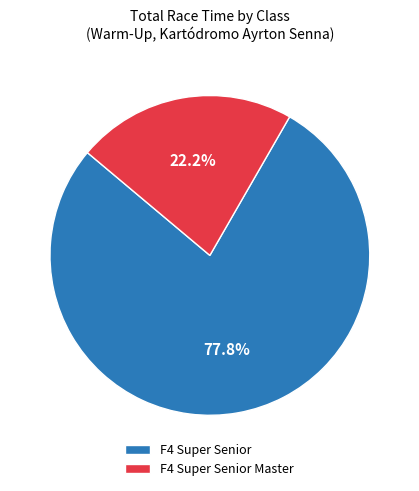

Combined, do F4 Super Senior and F4 Super Senior Master account for over 50%?

Yes